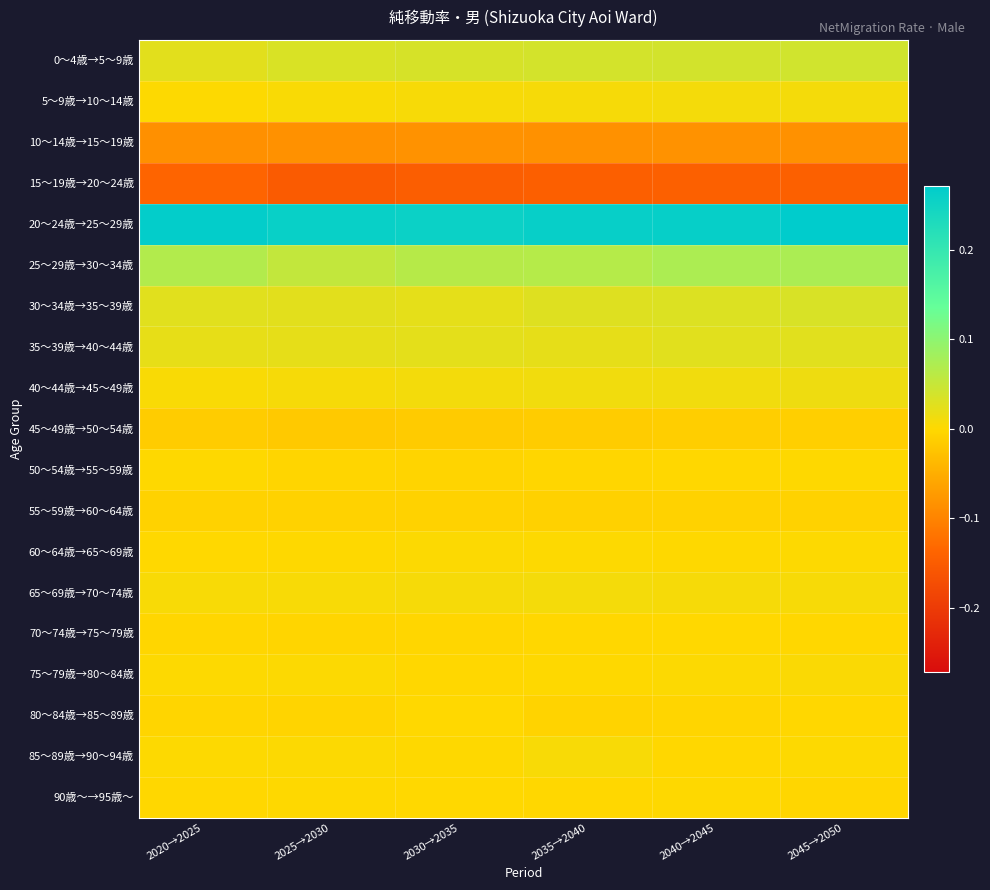

What is the minimum value shown in the chart?

-0.2